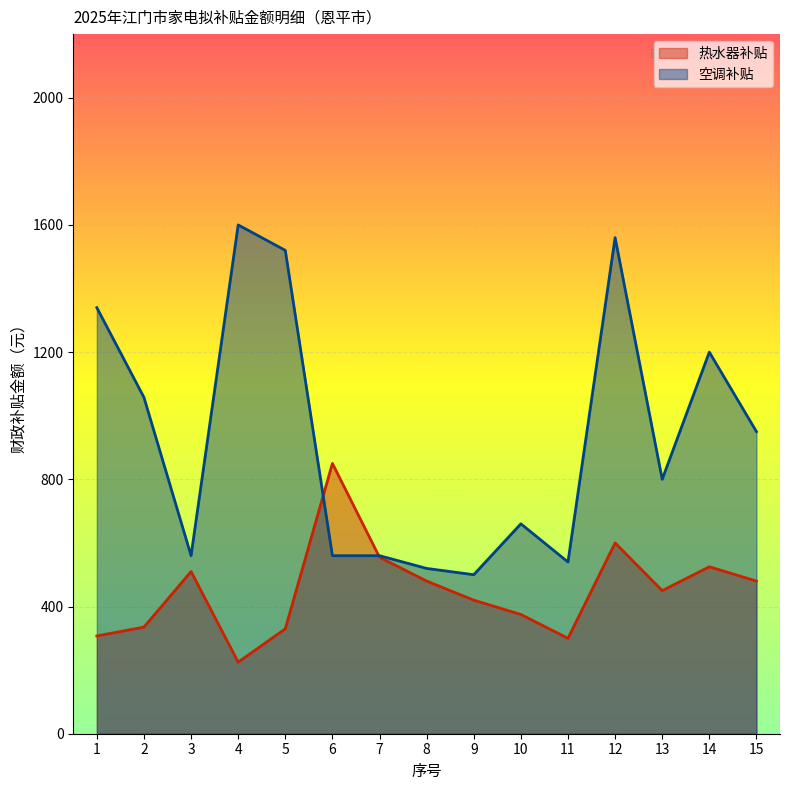

Between 7 and 13, which series saw the biggest shift?

空调补贴